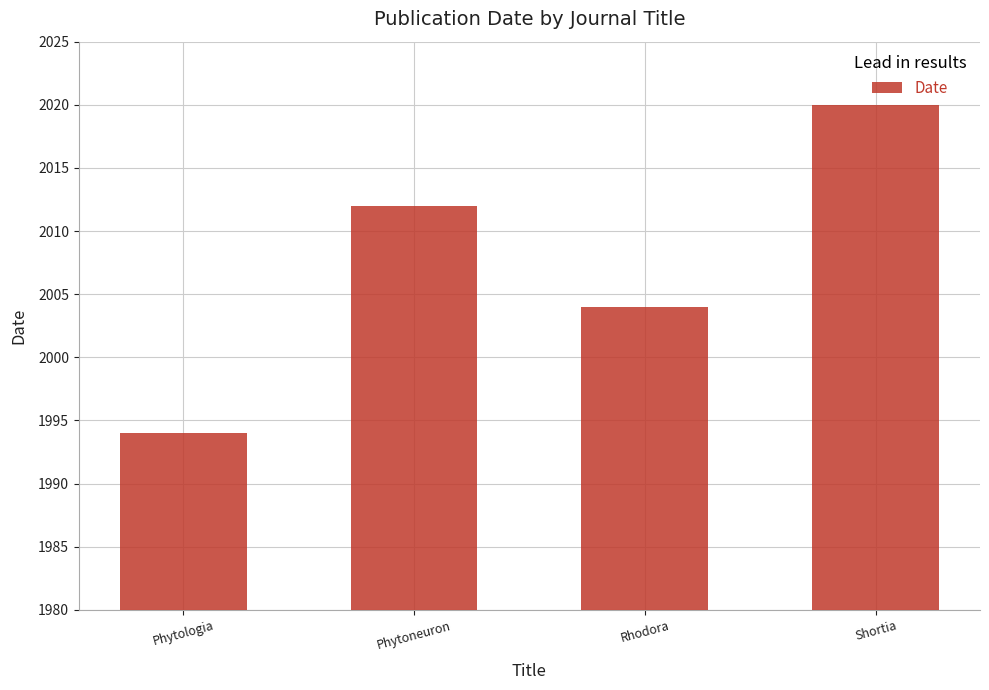

What is the sum of the values at Phytologia and Phytoneuron?

4006